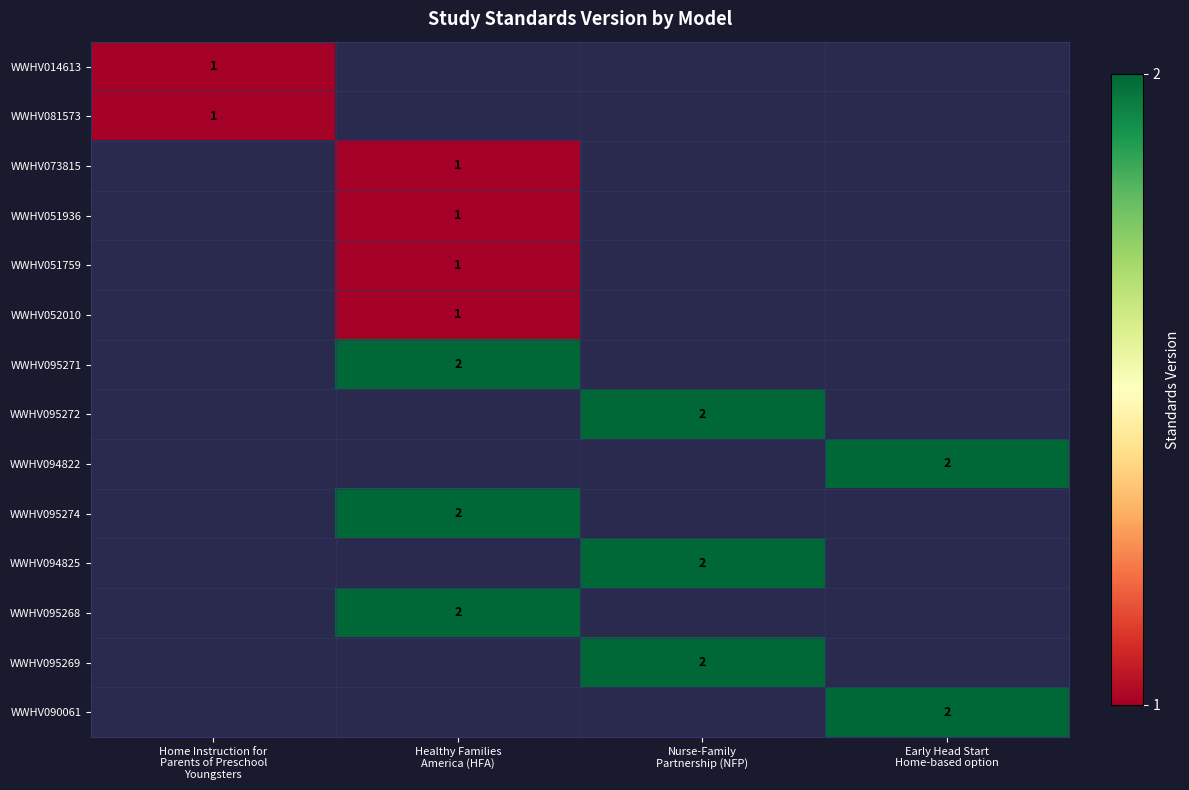

At Home Instruction for Parents of Preschool Youngsters, list the series in order from largest to smallest.

WWHV014613, WWHV081573, WWHV073815, WWHV051936, WWHV051759, WWHV052010, WWHV095271, WWHV095272, WWHV094822, WWHV095274, WWHV094825, WWHV095268, WWHV095269, WWHV090061